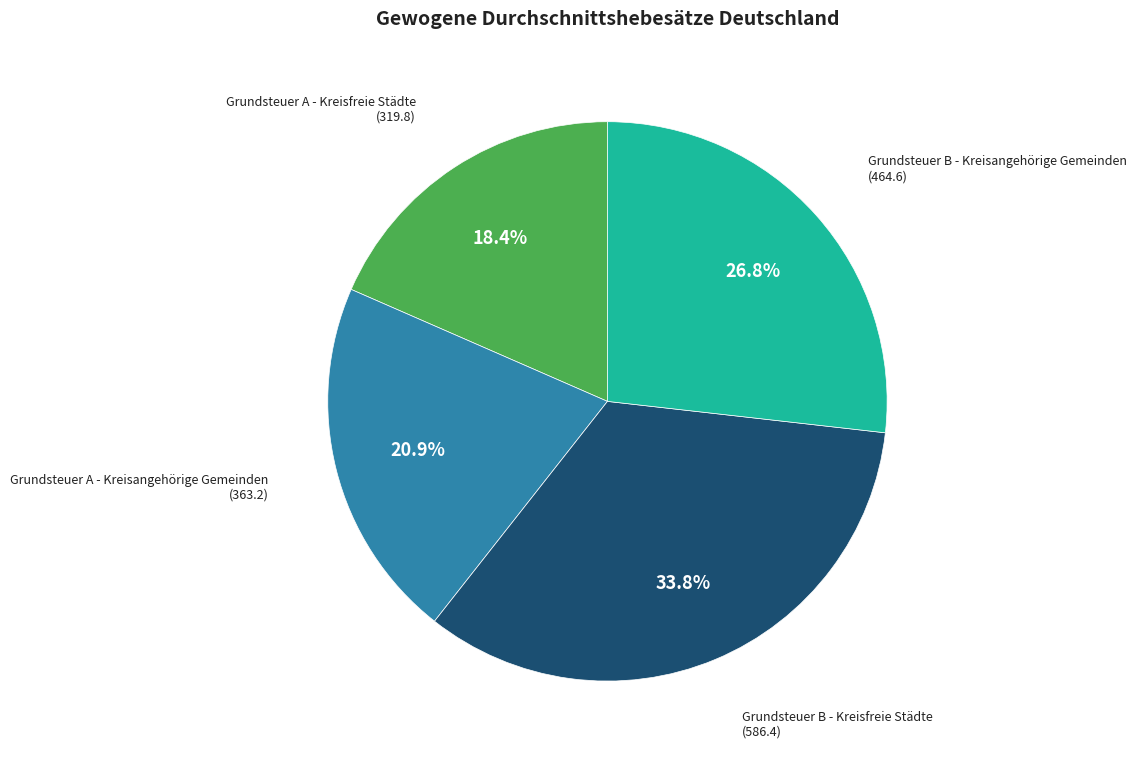

Combined, what portion of the pie is Grundsteuer A - Kreisfreie Städte and Grundsteuer B - Kreisangehörige Gemeinden?

45.2%